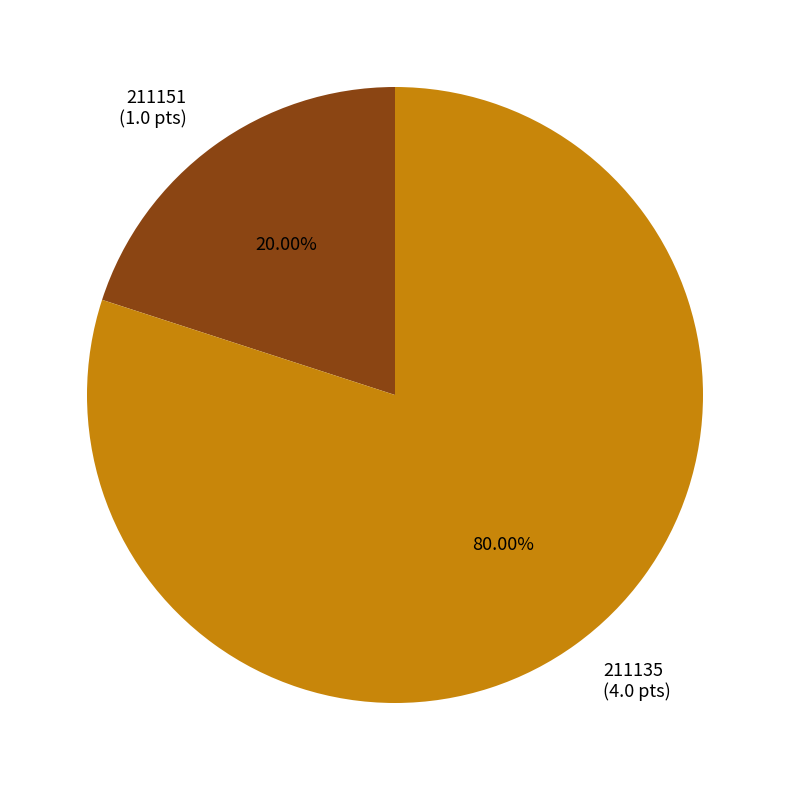

Does 211151 account for over 50% of the chart?

No